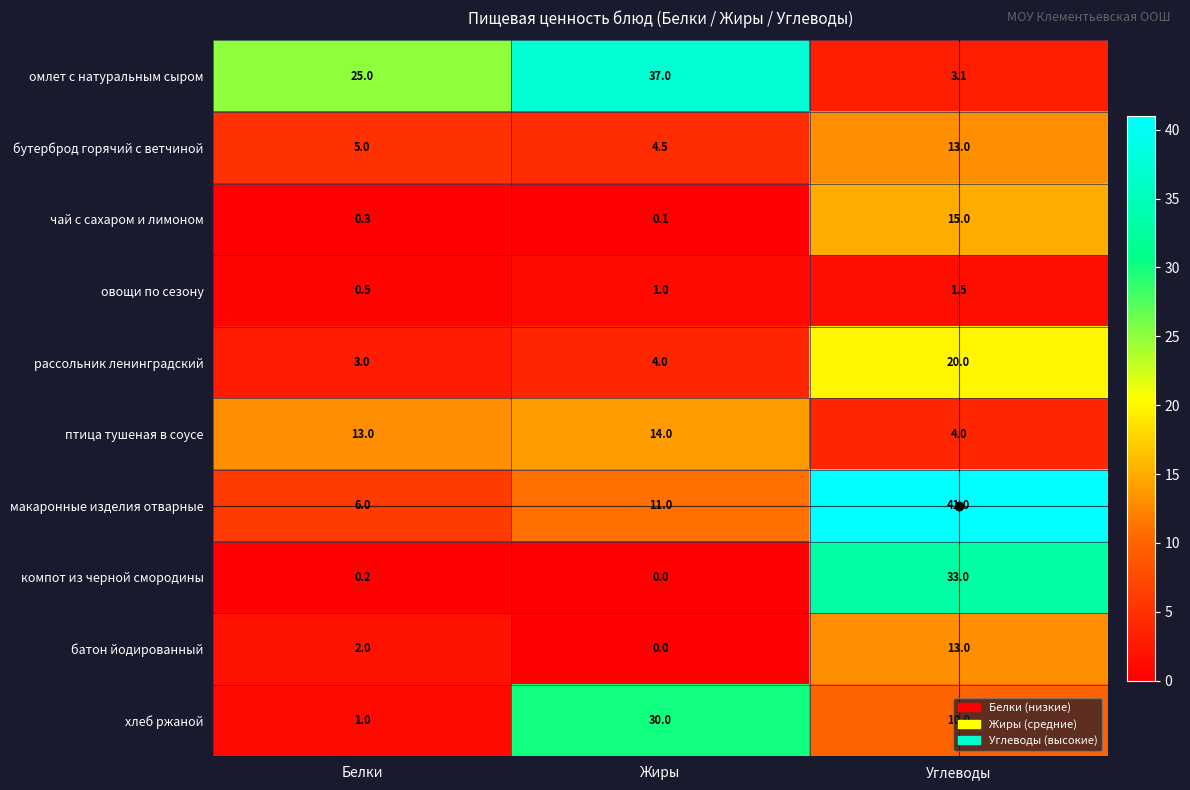

Rank the categories by бутерброд горячий с ветчиной value from lowest to highest.

Жиры, Белки, Углеводы